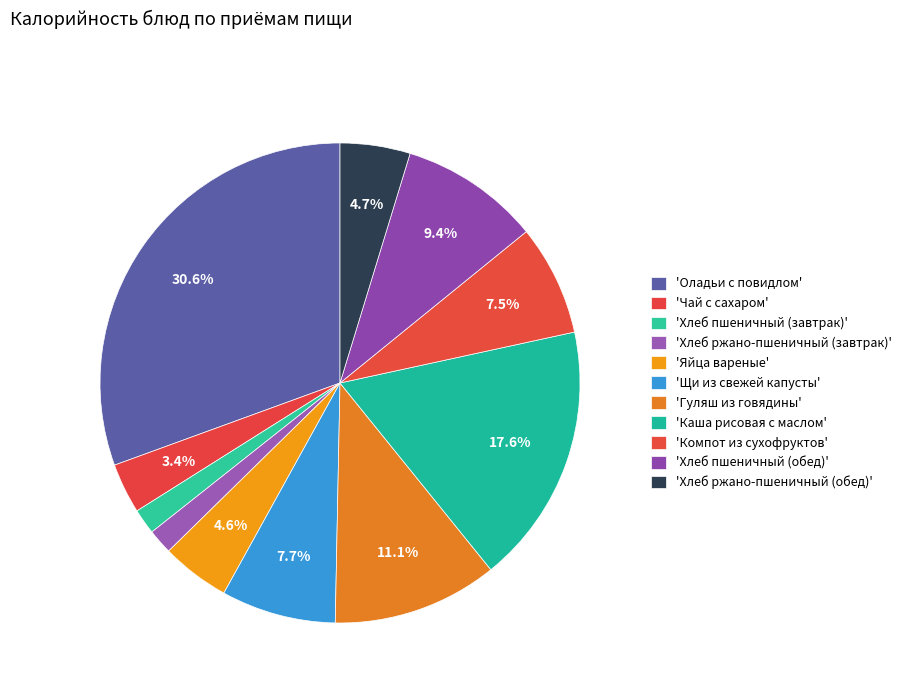

Which slice is the smallest?

Хлеб ржано-пшеничный (завтрак)